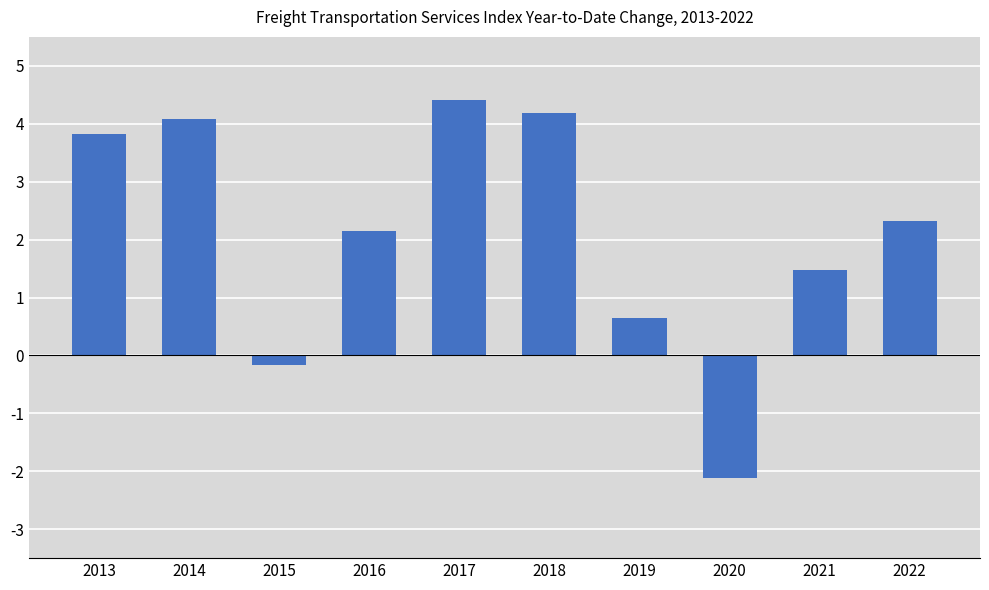

What is the change in value from 2013 to 2015?

-4.0